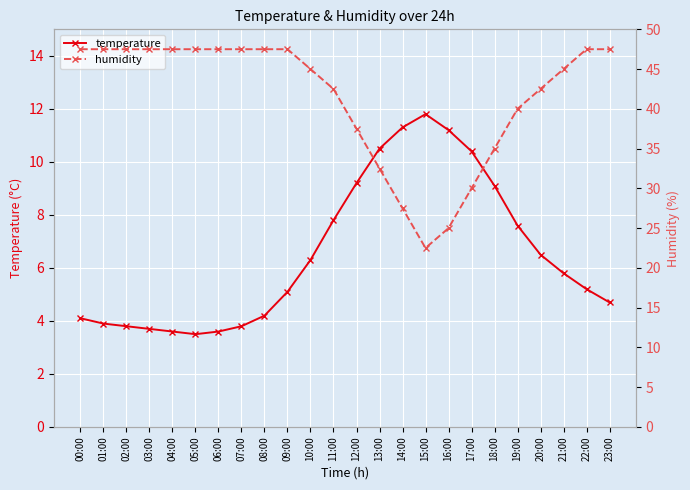

Reading left to right, transcribe all the data shown in this chart.

temperature: 00:00=4.1	01:00=3.9	02:00=3.8	03:00=3.7	04:00=3.6	05:00=3.5	06:00=3.6	07:00=3.8	08:00=4.2	09:00=5.1	10:00=6.3	11:00=7.8	12:00=9.2	13:00=10.5	14:00=11.3	15:00=11.8	16:00=11.2	17:00=10.4	18:00=9.1	19:00=7.6	20:00=6.5	21:00=5.8	22:00=5.2	23:00=4.7
humidity: 00:00=47.5	01:00=47.5	02:00=47.5	03:00=47.5	04:00=47.5	05:00=47.5	06:00=47.5	07:00=47.5	08:00=47.5	09:00=47.5	10:00=45.0	11:00=42.5	12:00=37.5	13:00=32.5	14:00=27.5	15:00=22.5	16:00=25.0	17:00=30.0	18:00=35.0	19:00=40.0	20:00=42.5	21:00=45.0	22:00=47.5	23:00=47.5